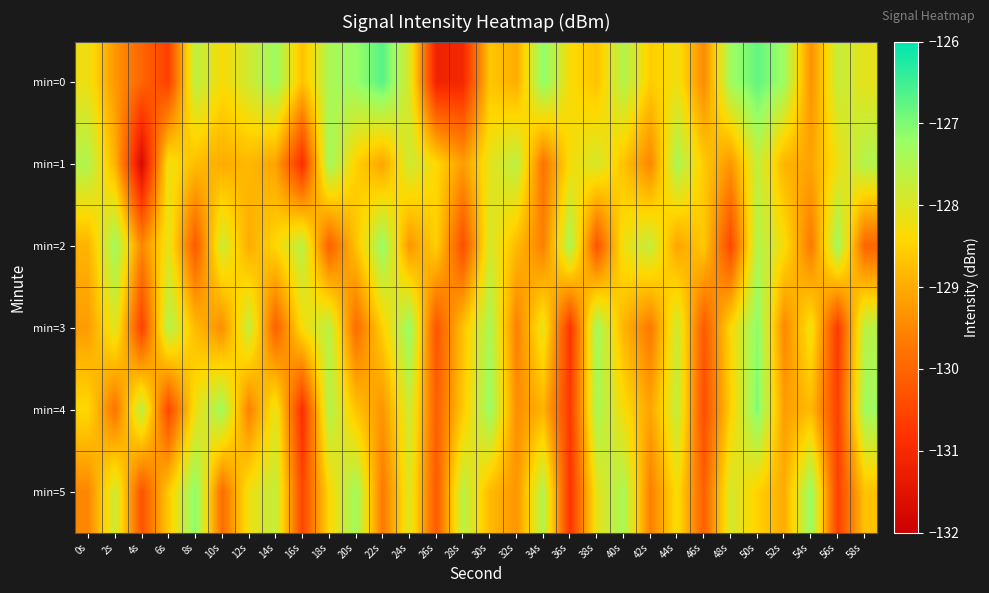

Which series has the largest total across all categories?

min=0